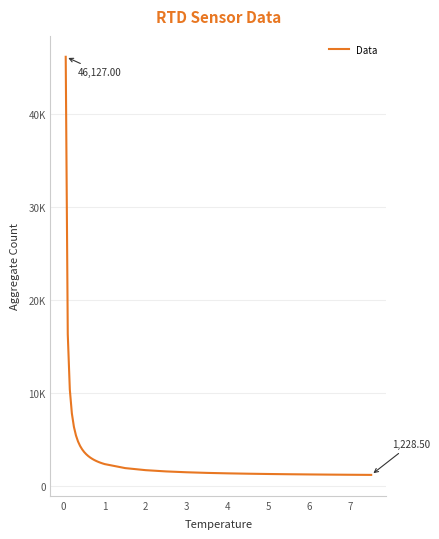

Does the chart have visible grid lines?

Yes